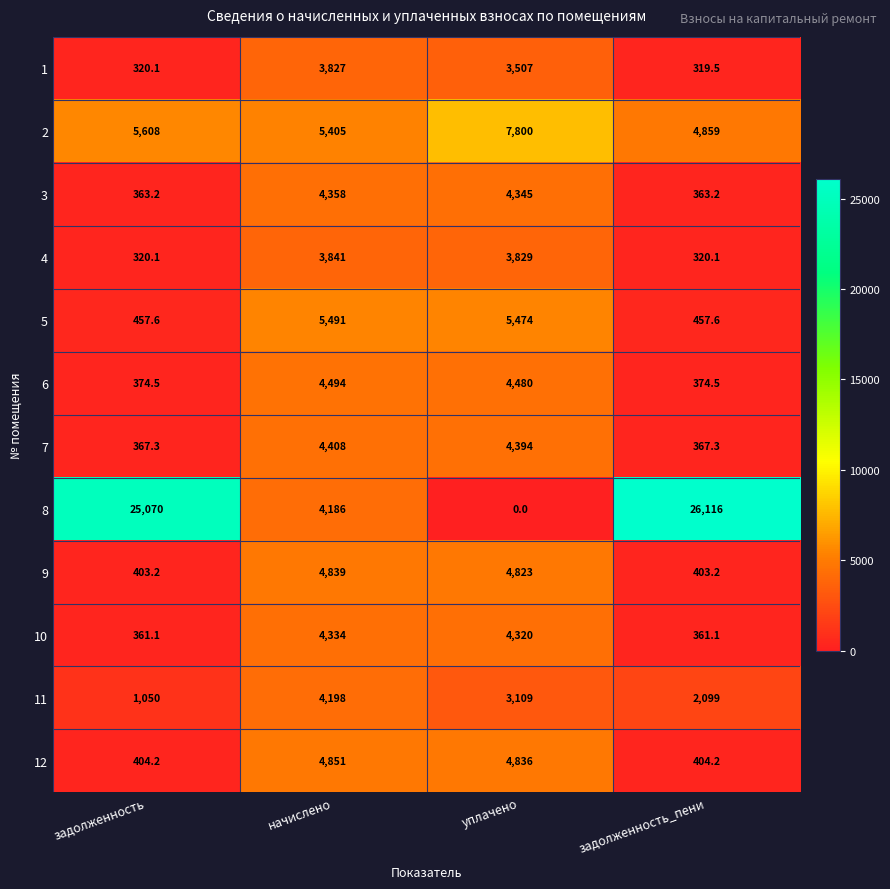

What is the maximum value shown in the chart?

26116.0